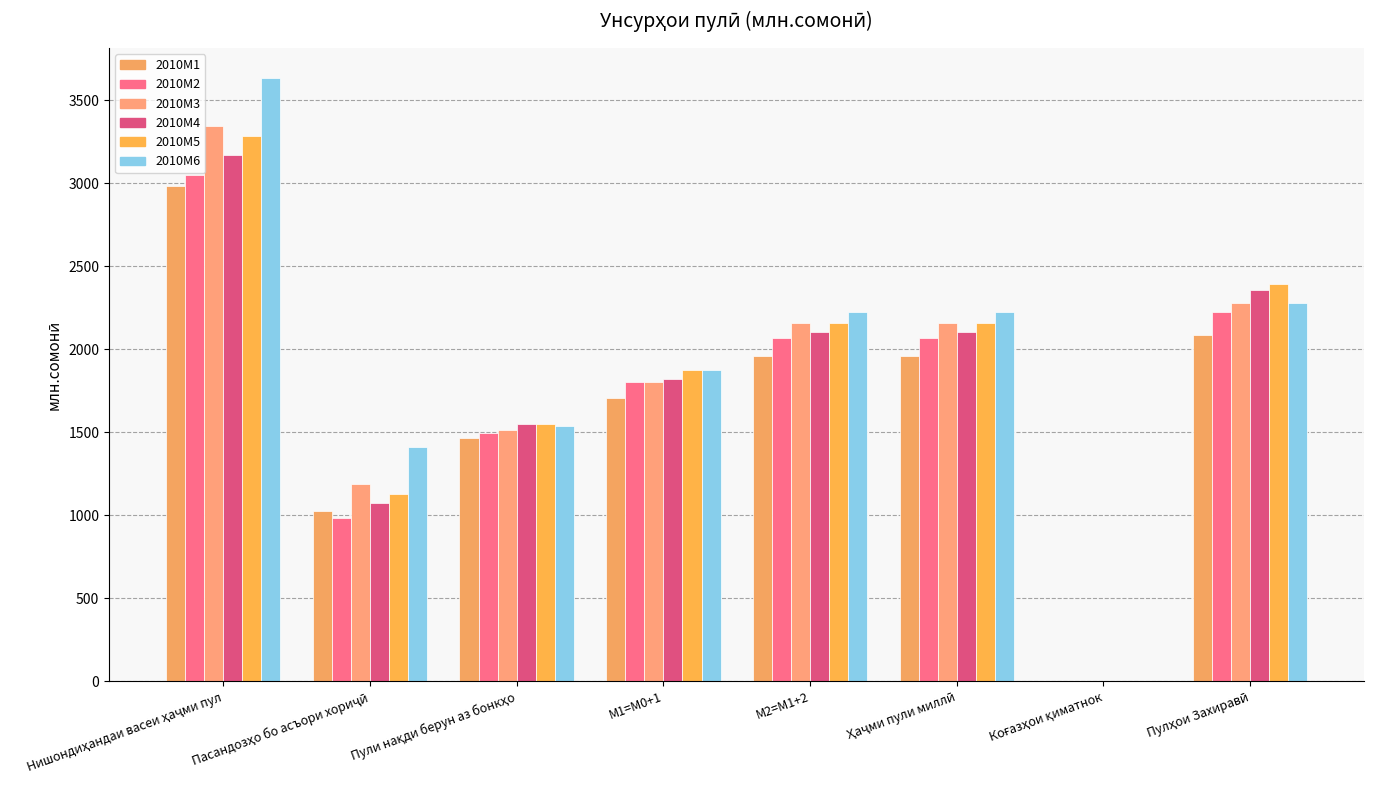

How many distinct data groups are displayed?

6